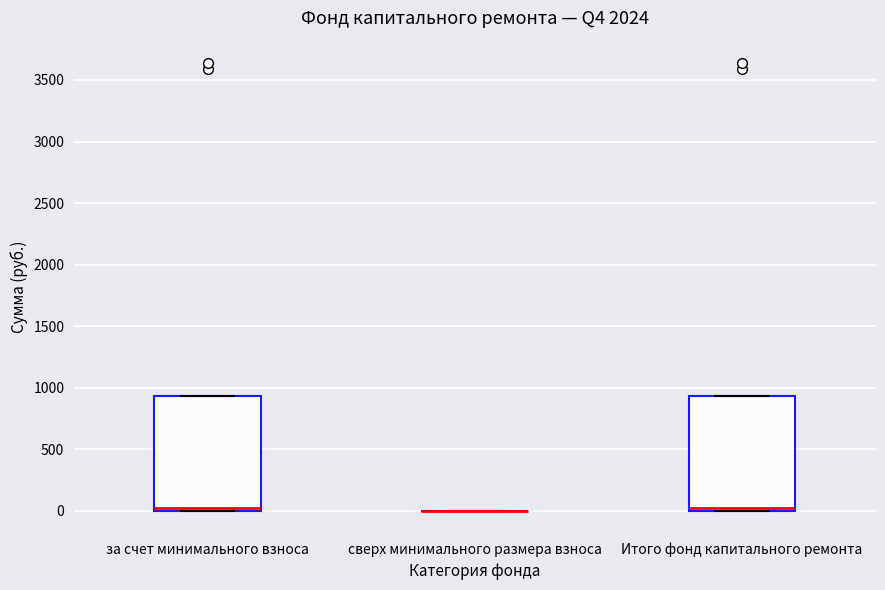

Reading left to right, read every box against the y-axis: the position of its median line, the range the box covers, and the ends of its whiskers. The values are not printed on the chart, so give them approximately, as read against the axis.

за счет минимального взноса: median 50, box 0 to 950, whiskers 0 to 950
сверх минимального размера взноса: box collapsed to a line at 0, whiskers 0 to 0
Итого фонд капитального ремонта: median 50, box 0 to 950, whiskers 0 to 950